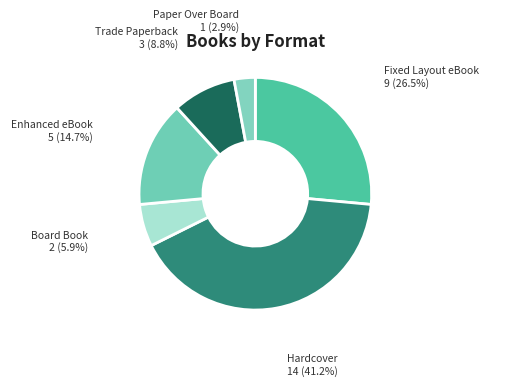

Between Fixed Layout eBook and Enhanced eBook, which is larger?

Fixed Layout eBook